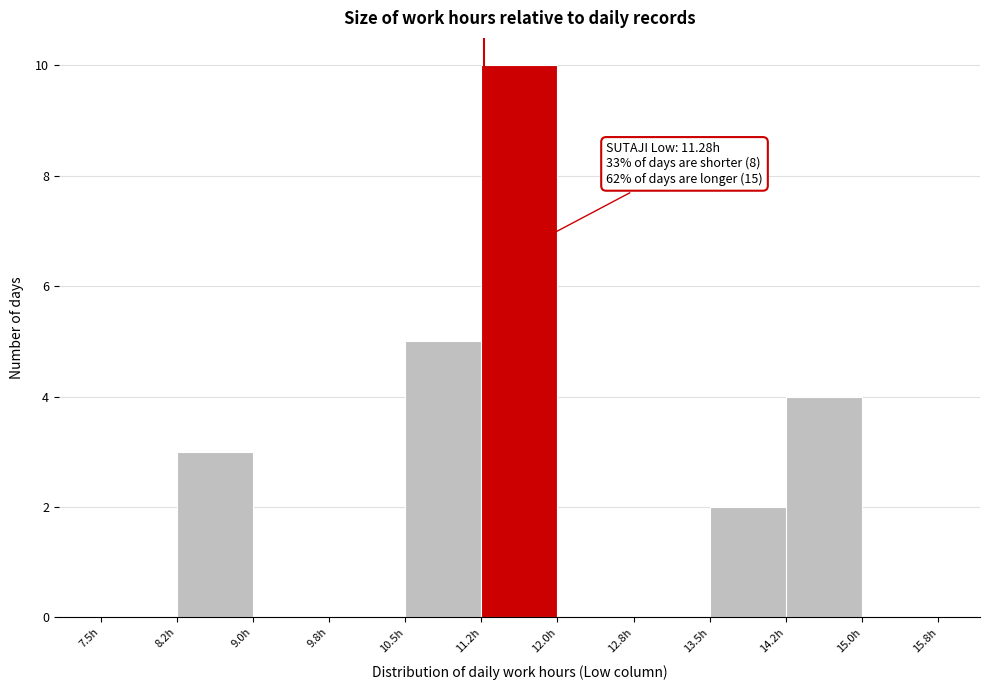

Over which range of the x-axis is the bar tallest?

11.25 to 12.00